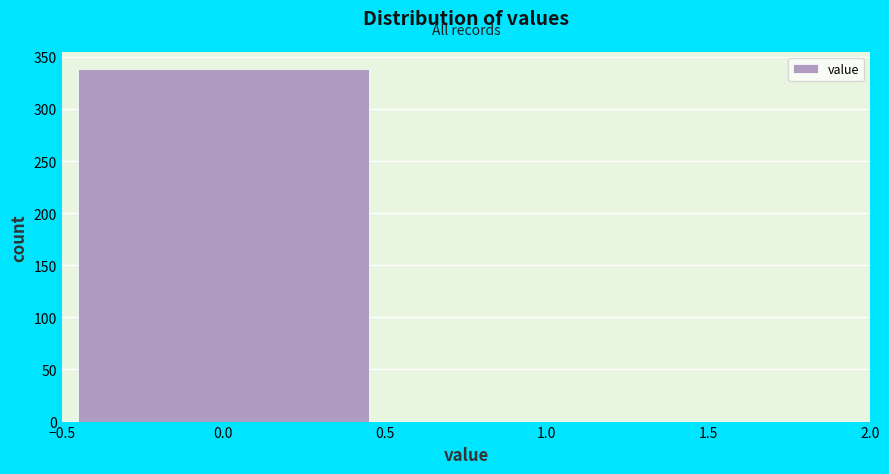

Reading left to right, list every bar in this chart as the range it spans on the x-axis followed by its height. The values are not printed on the chart, so give them approximately, as read against the axis.

-0.5 to 0.5: 340
0.5 to 1.5: 0